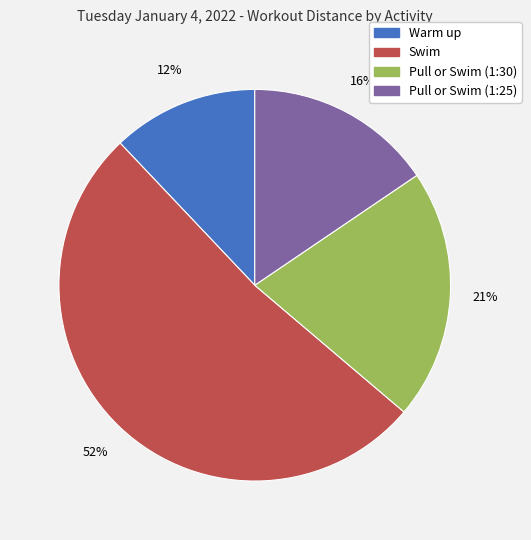

Approximately how many times larger is the value at Swim compared to Pull or Swim (1:30)?

2.5